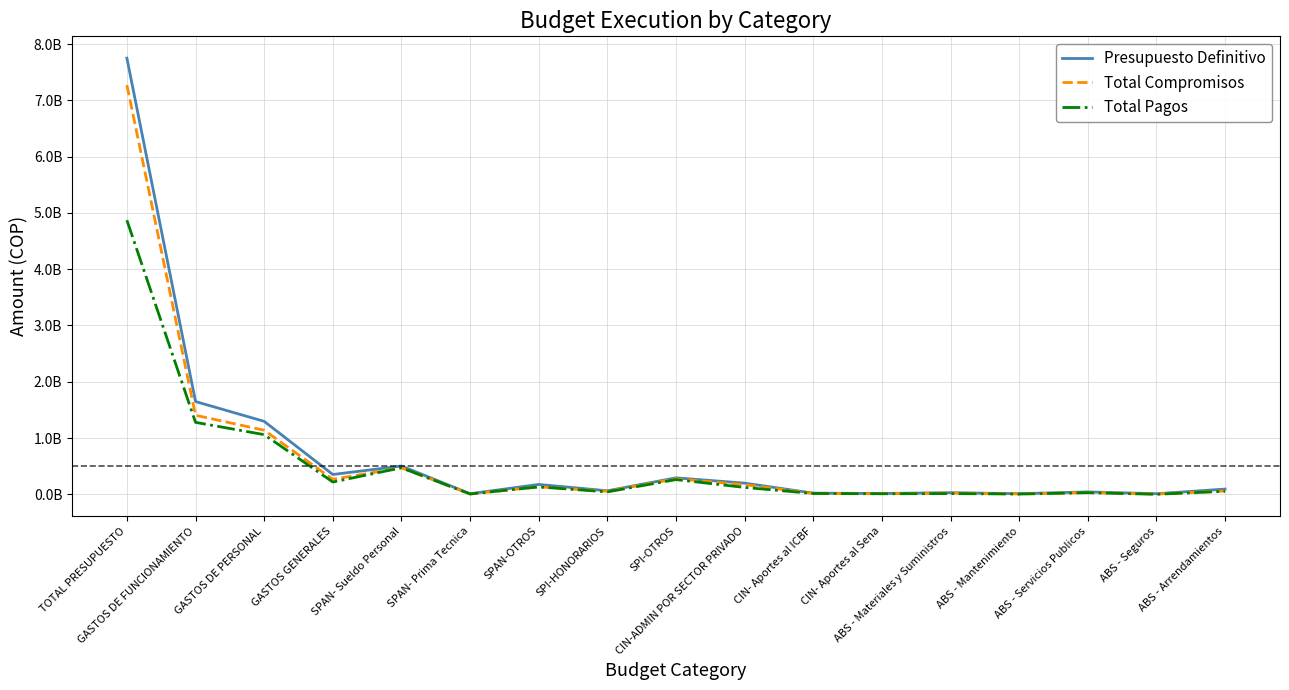

Which series has the largest total across all categories?

Presupuesto Definitivo